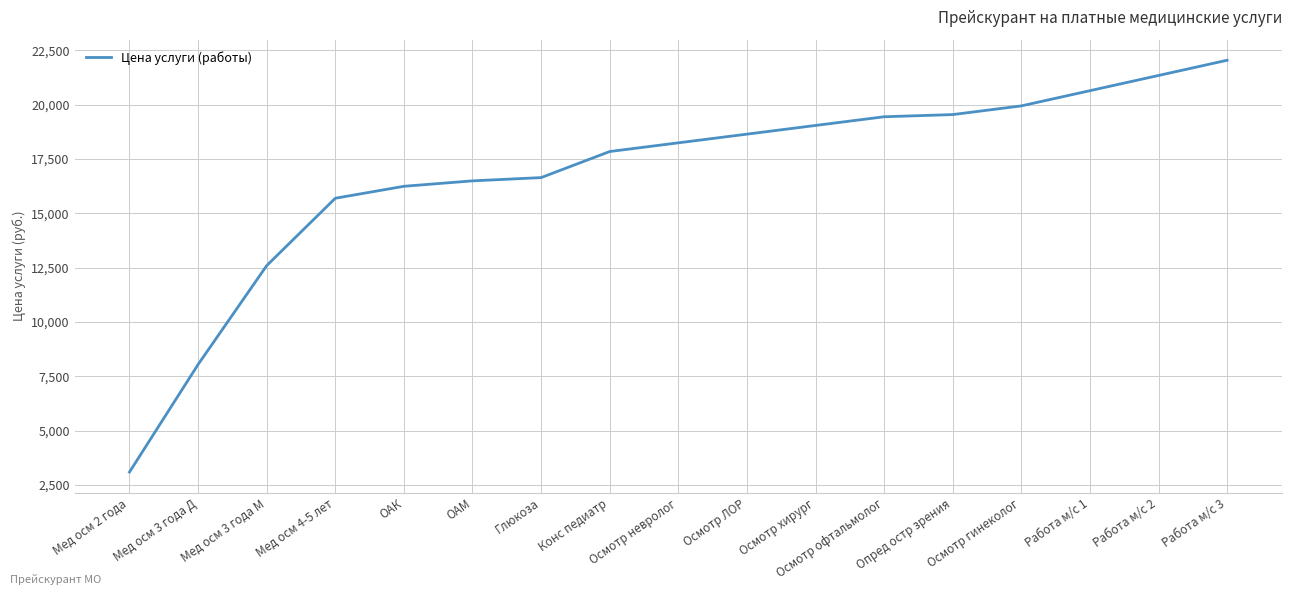

Reading left to right, what are all the values shown in this chart?

Мед осм 2 года=3100	Мед осм 3 года Д=8050	Мед осм 3 года М=12600	Мед осм 4-5 лет=15700	ОАК=16250	ОАМ=16500	Глюкоза=16650	Конс педиатр=17850	Осмотр невролог=18250	Осмотр ЛОР=18650	Осмотр хирург=19050	Осмотр офтальмолог=19450	Опред остр зрения=19550	Осмотр гинеколог=19950	Работа м/с 1=20650	Работа м/с 2=21350	Работа м/с 3=22050